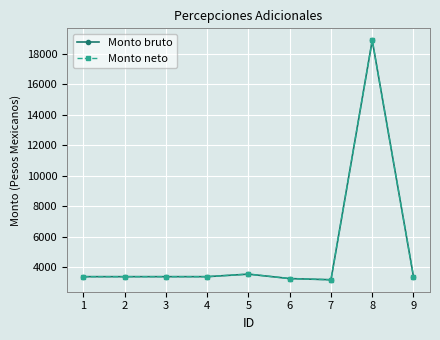

What is the average value of the Monto bruto series?

5087.1